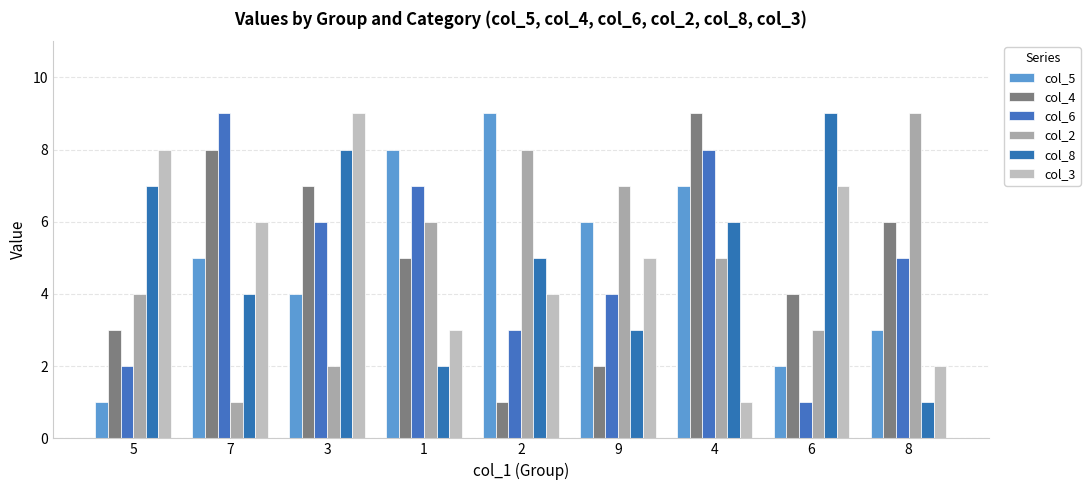

Reading left to right, list all the values displayed in this chart.

col_5: 5=1	7=5	3=4	1=8	2=9	9=6	4=7	6=2	8=3
col_4: 5=3	7=8	3=7	1=5	2=1	9=2	4=9	6=4	8=6
col_6: 5=2	7=9	3=6	1=7	2=3	9=4	4=8	6=1	8=5
col_2: 5=4	7=1	3=2	1=6	2=8	9=7	4=5	6=3	8=9
col_8: 5=7	7=4	3=8	1=2	2=5	9=3	4=6	6=9	8=1
col_3: 5=8	7=6	3=9	1=3	2=4	9=5	4=1	6=7	8=2